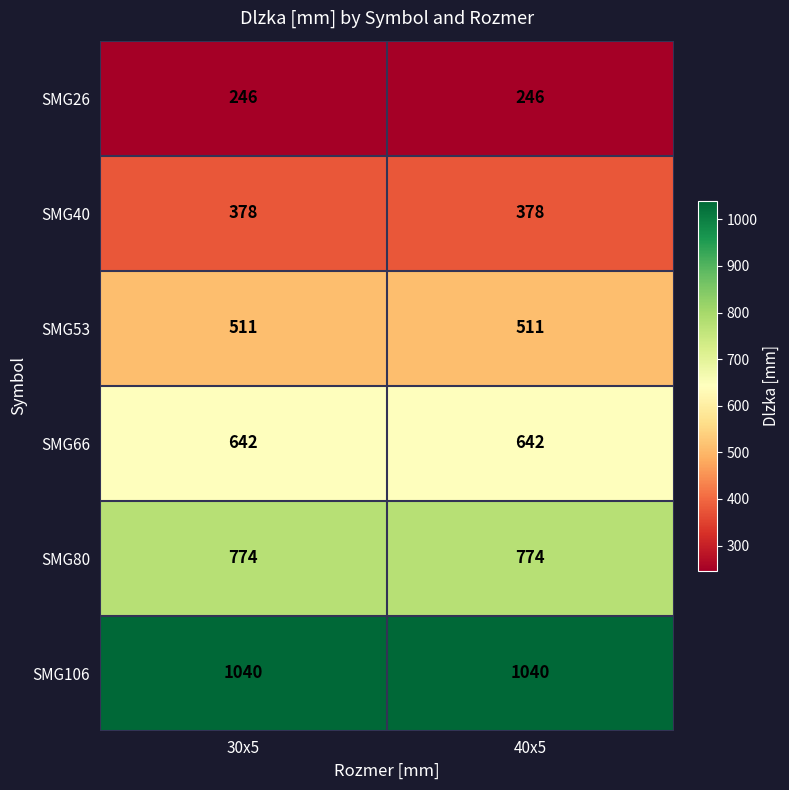

What is the sum of all SMG66 values?

1284